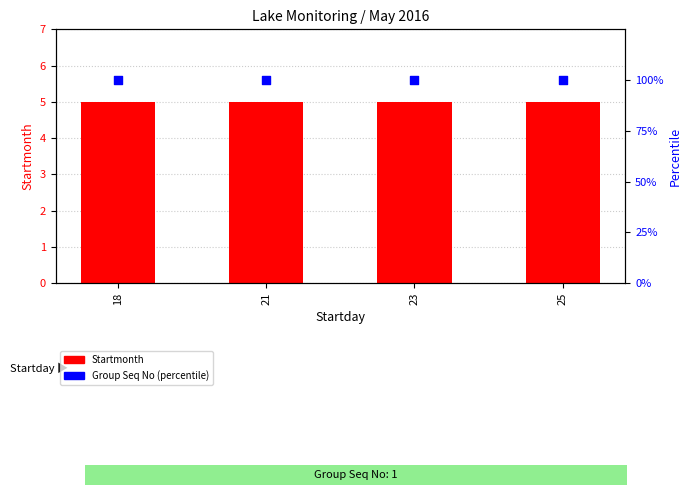

Which series has the largest Y range (max minus min)?

Startmonth